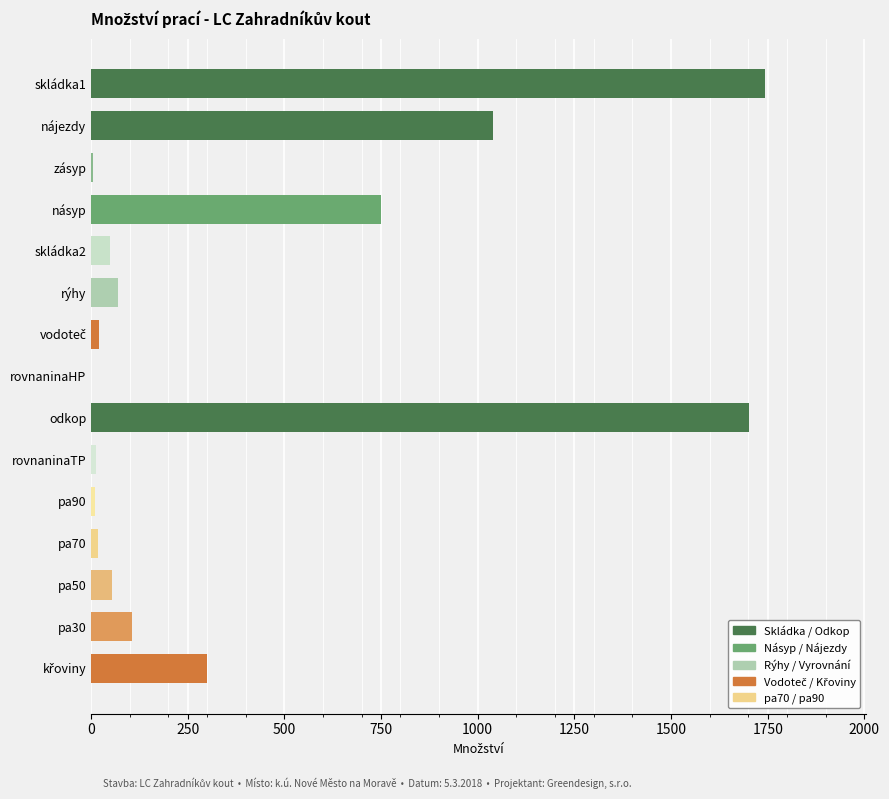

Are the bars horizontal?

Yes